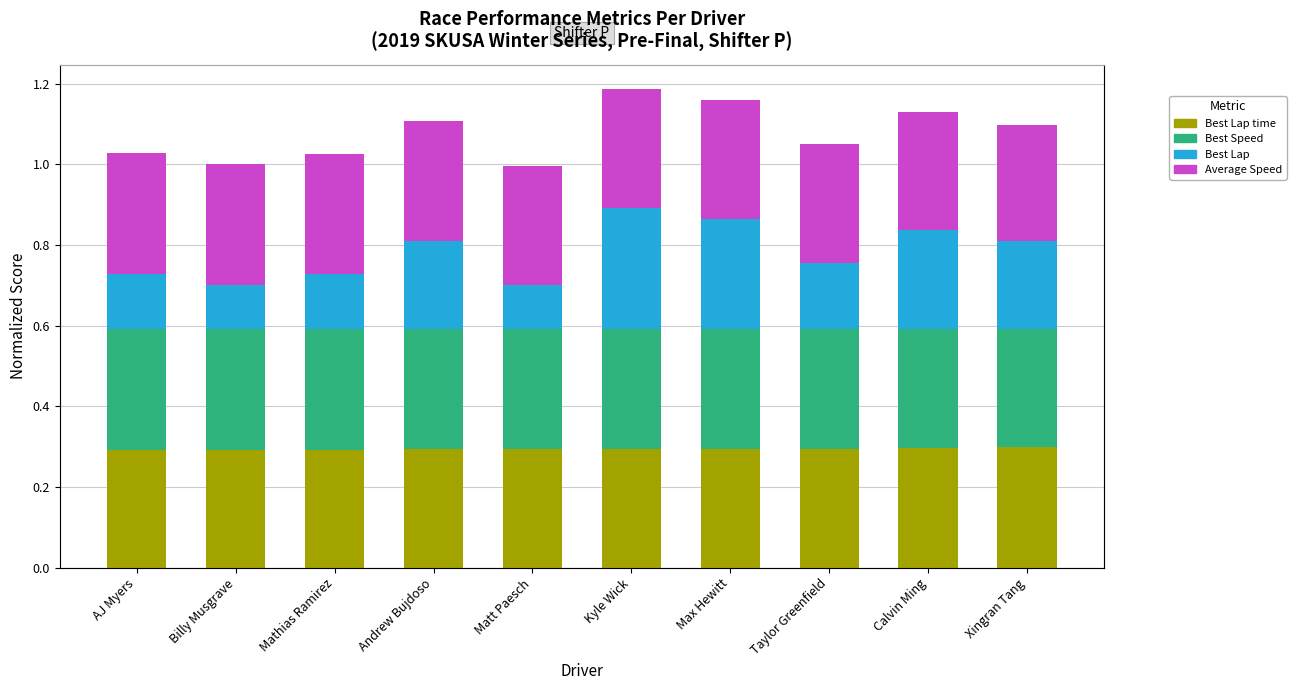

Is the value of Best Lap at Max Hewitt greater than the value of Best Lap time at Mathias Ramirez?

No